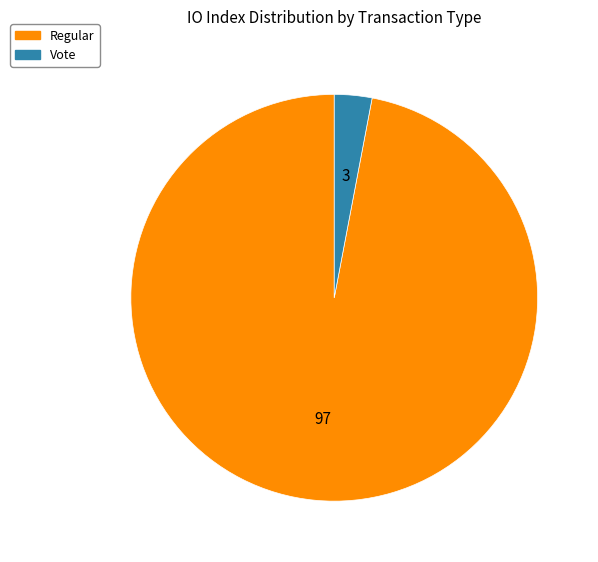

What is the majority slice?

Regular